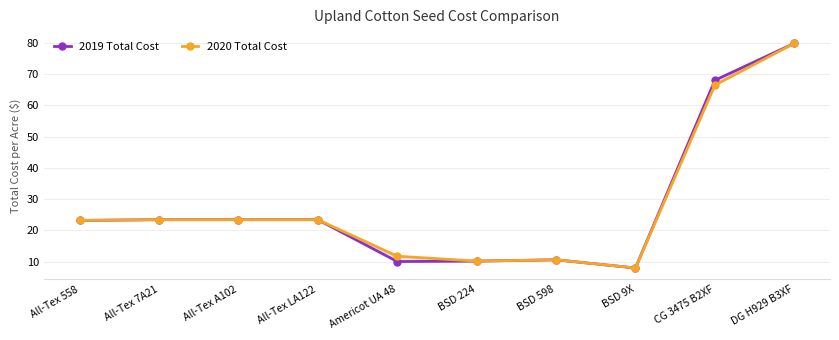

True or false: 2020 Total Cost has more than 0 points higher than both neighbors.

True